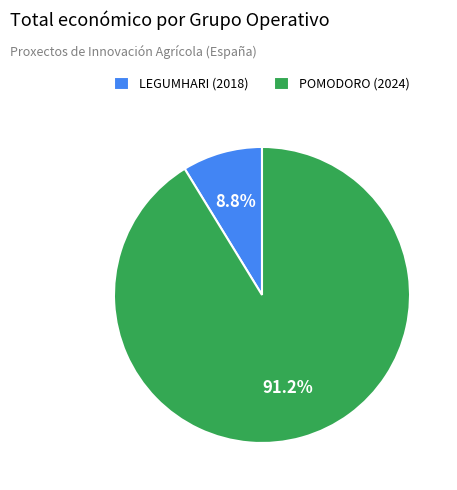

Is it true that POMODORO (2024) is 91% of the pie?

True